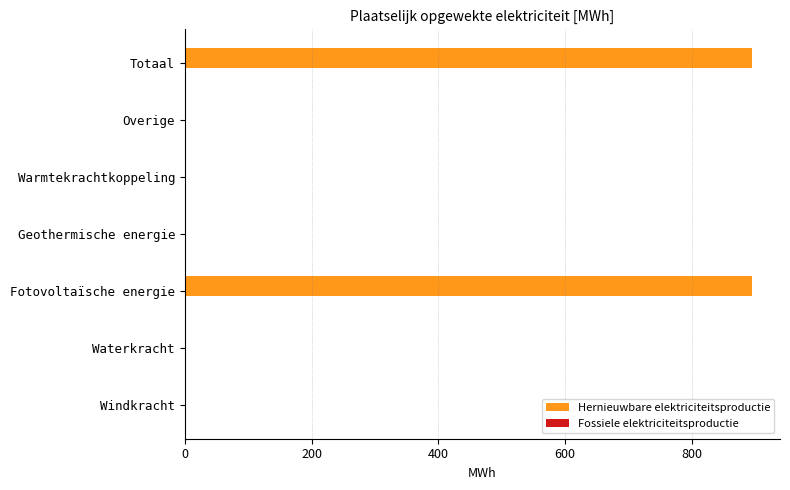

What is the change in value from Geothermische energie to Totaal?

+894.0